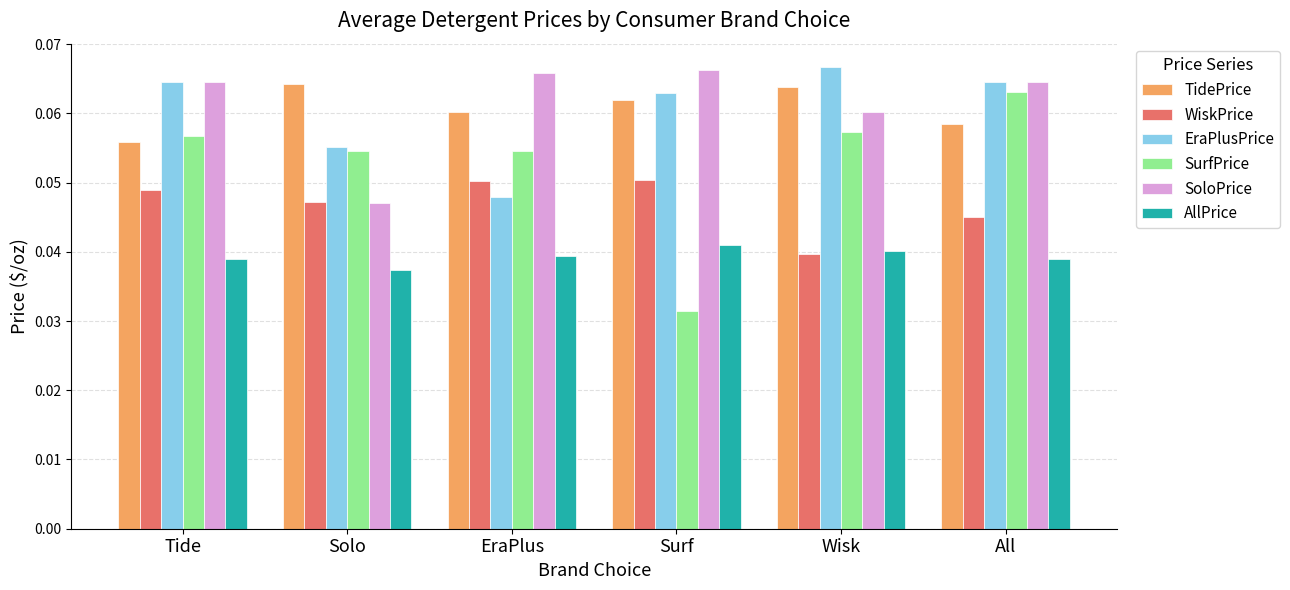

Is it true that EraPlusPrice equals 0.0 at Surf?

False